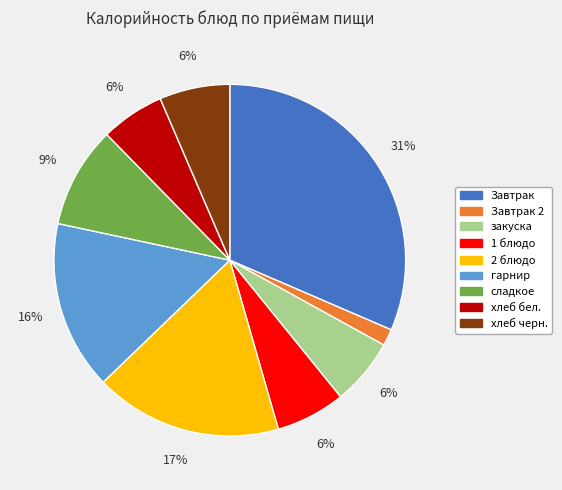

Is there a majority slice in this chart?

No